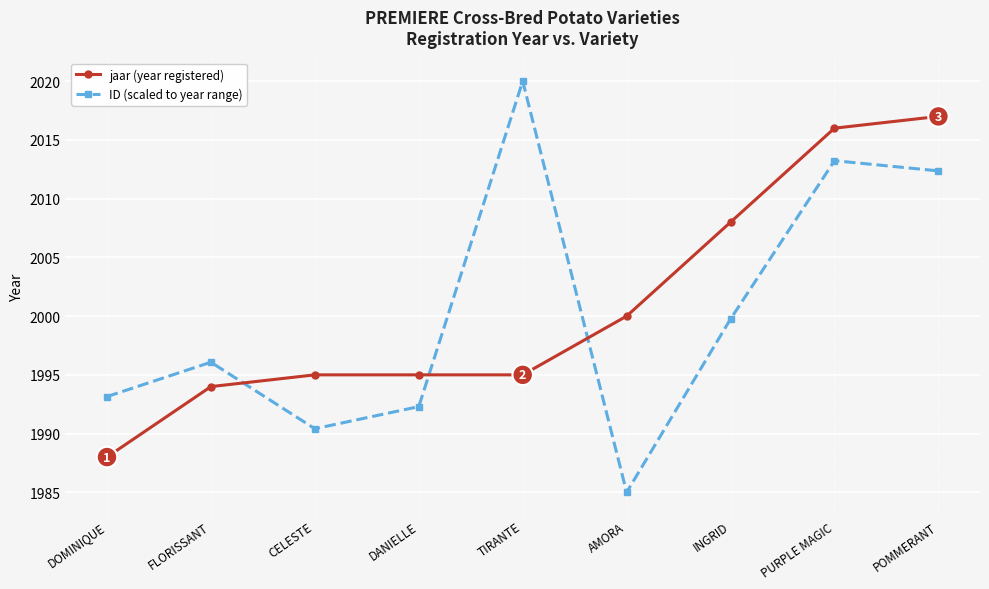

True or false: ID (scaled to year range) has a value of 1985.0 at AMORA.

True